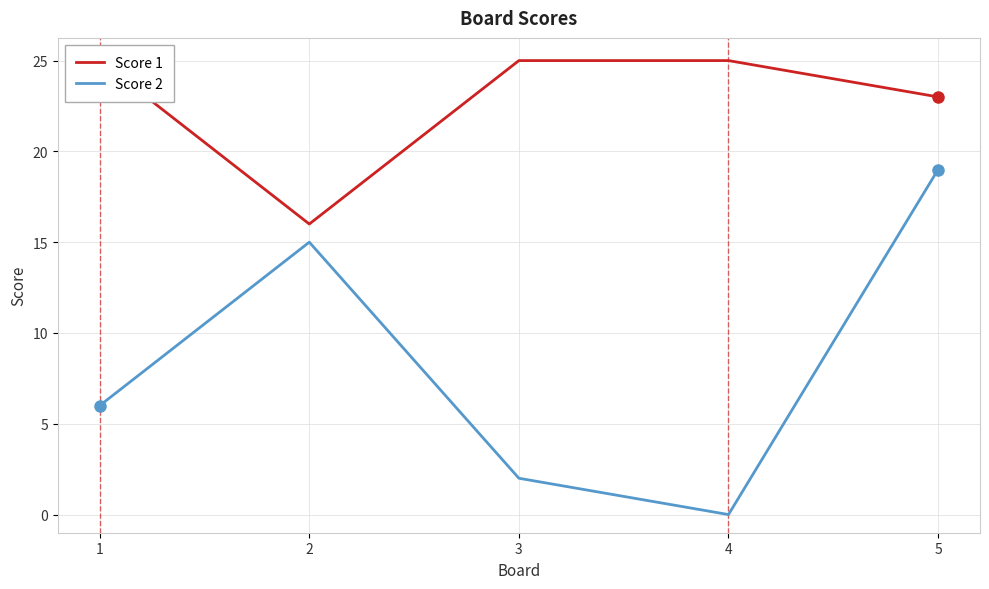

List the series in order of their peak value, highest first.

Score 1, Score 2